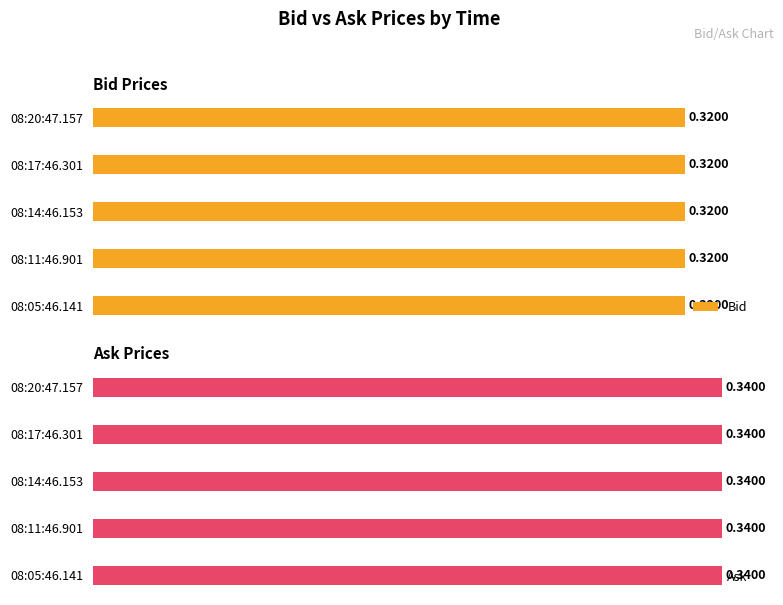

At which category is the sum across all series the highest?

08:20:47.157